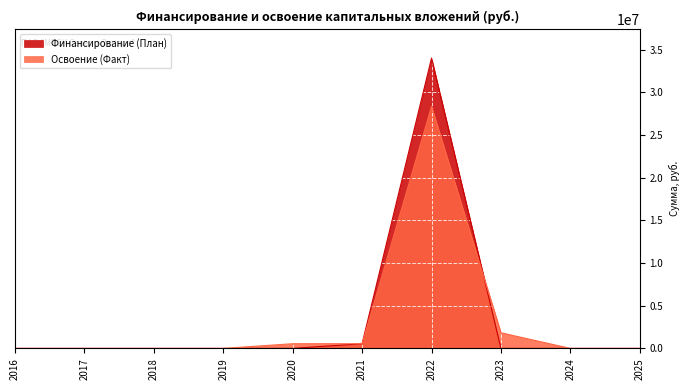

How many distinct data groups are displayed?

2